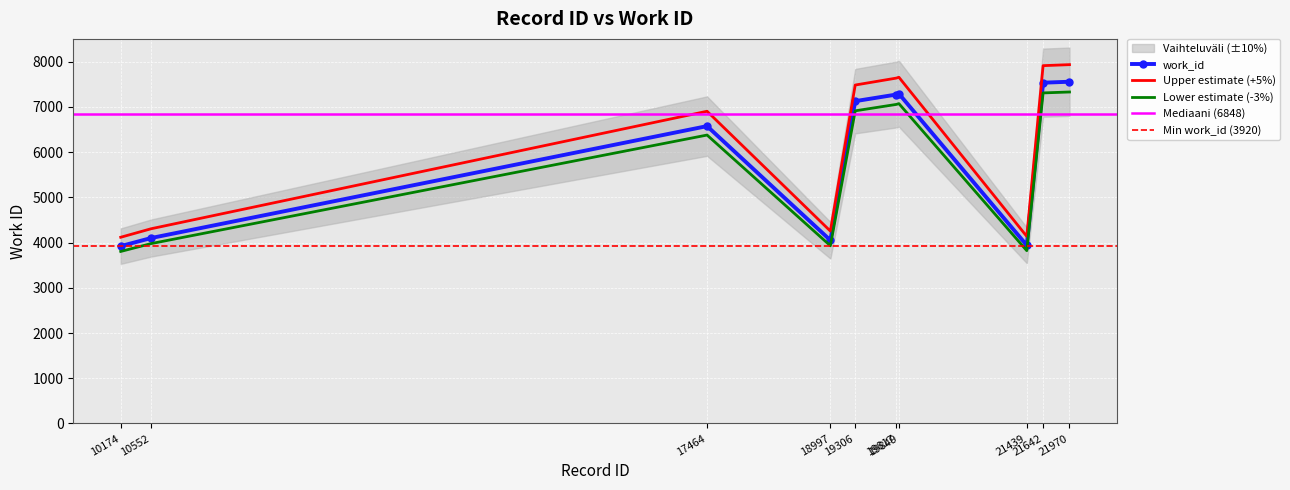

How many points are higher than both their immediate neighbors (excluding endpoints)?

2